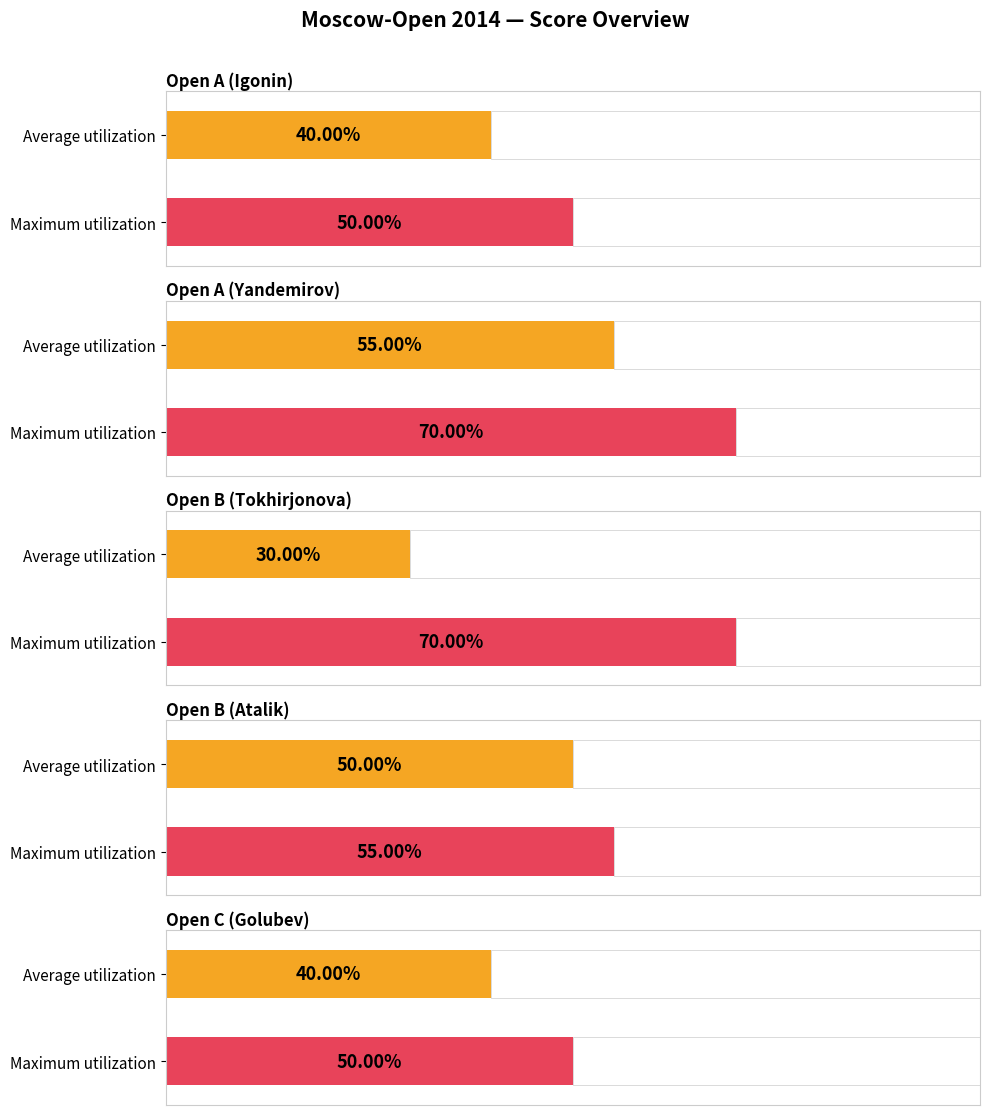

At how many categories does at least one series exceed 6?

2